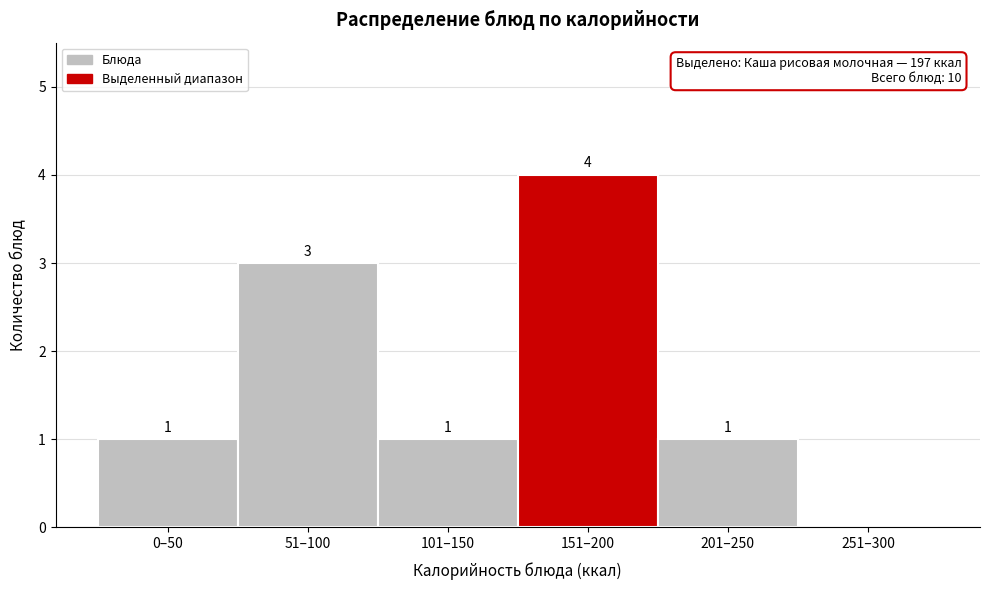

Reading left to right, extract all data points from this chart.

0–50=1	51–100=3	101–150=1	151–200=4	201–250=1	251–300=0